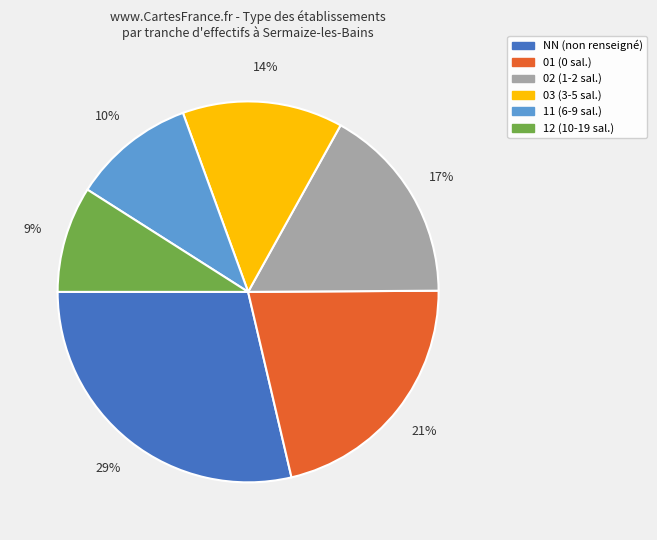

To the nearest percent, what is the average slice percentage?

17%